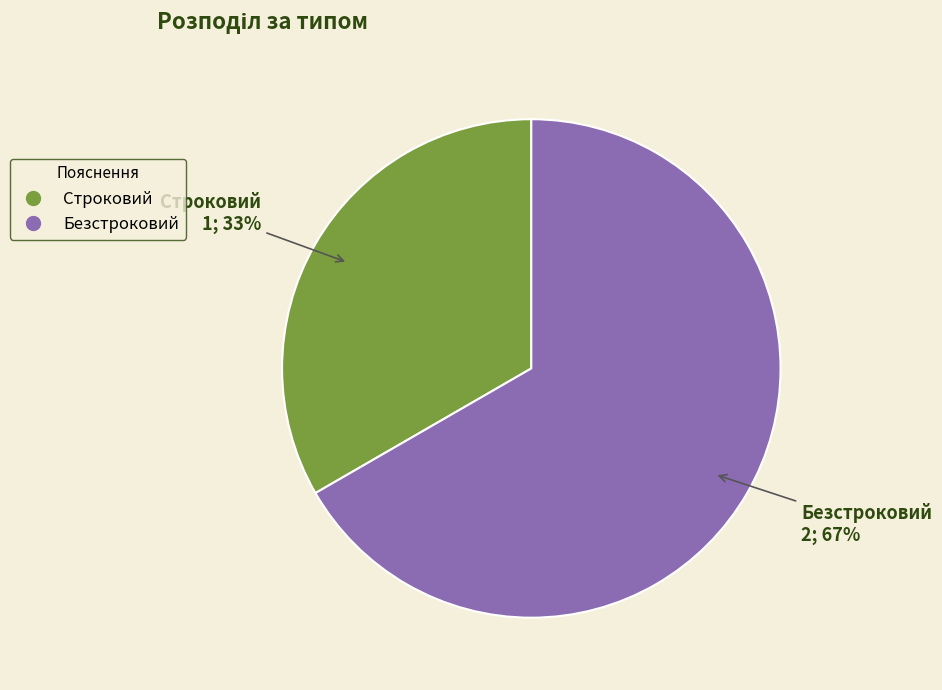

How many segments does this pie chart have?

2